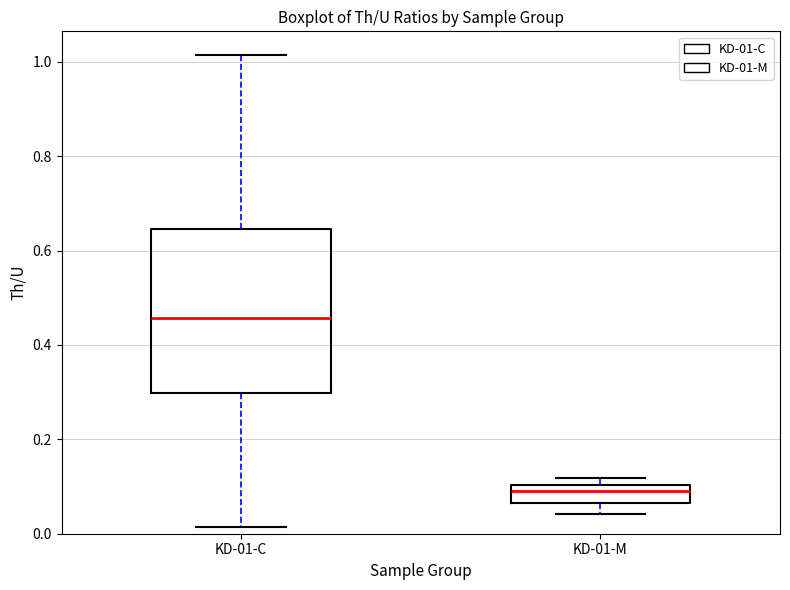

Which box has the highest median line?

KD-01-C